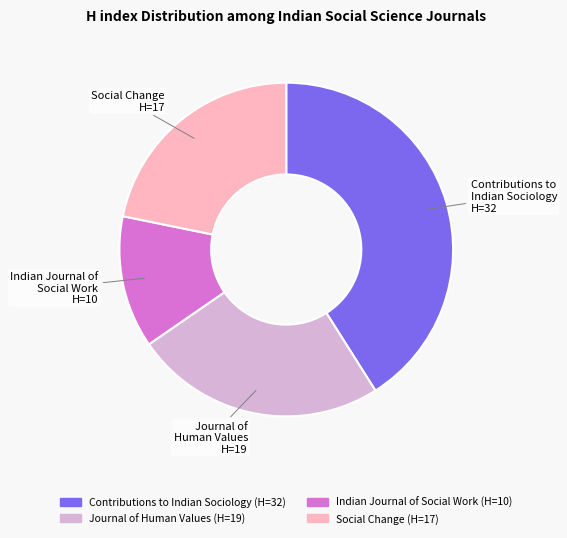

What is the largest slice in the pie chart?

Contributions to Indian Sociology